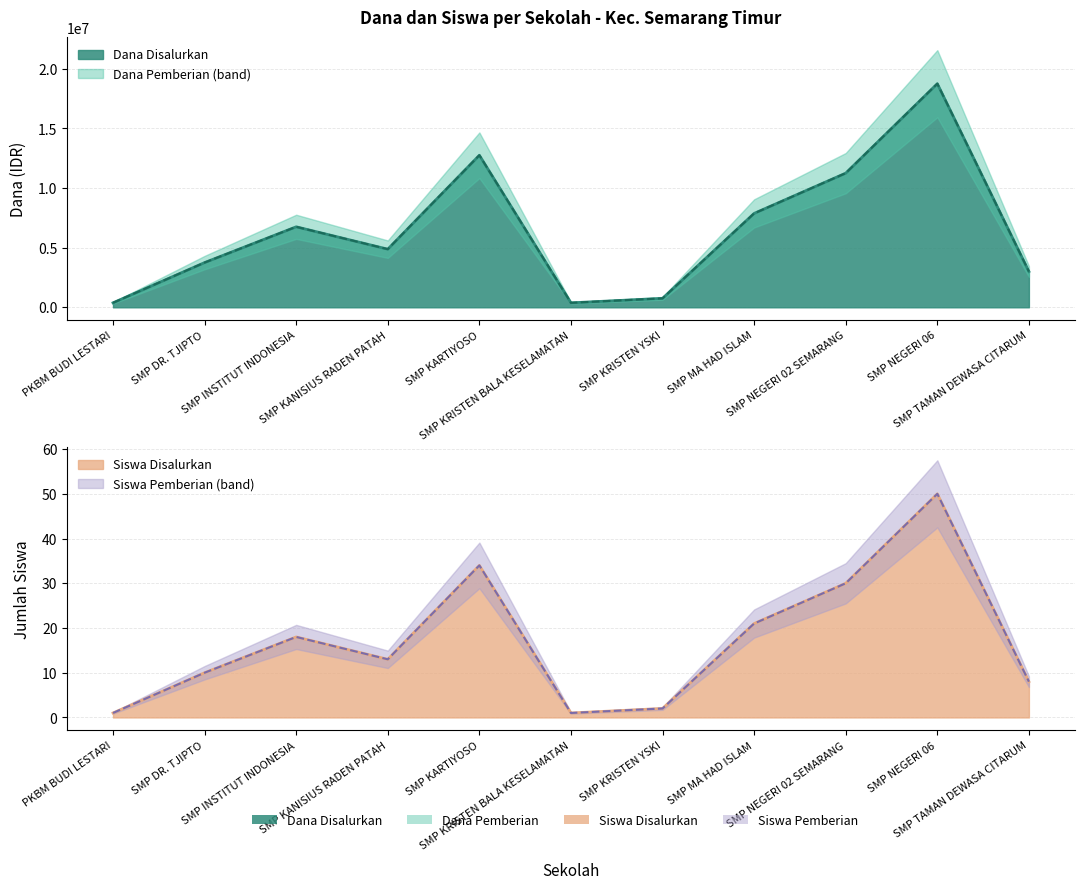

The Siswa Pemberian series shows 4 at SMP DR. TJIPTO. True or false?

False